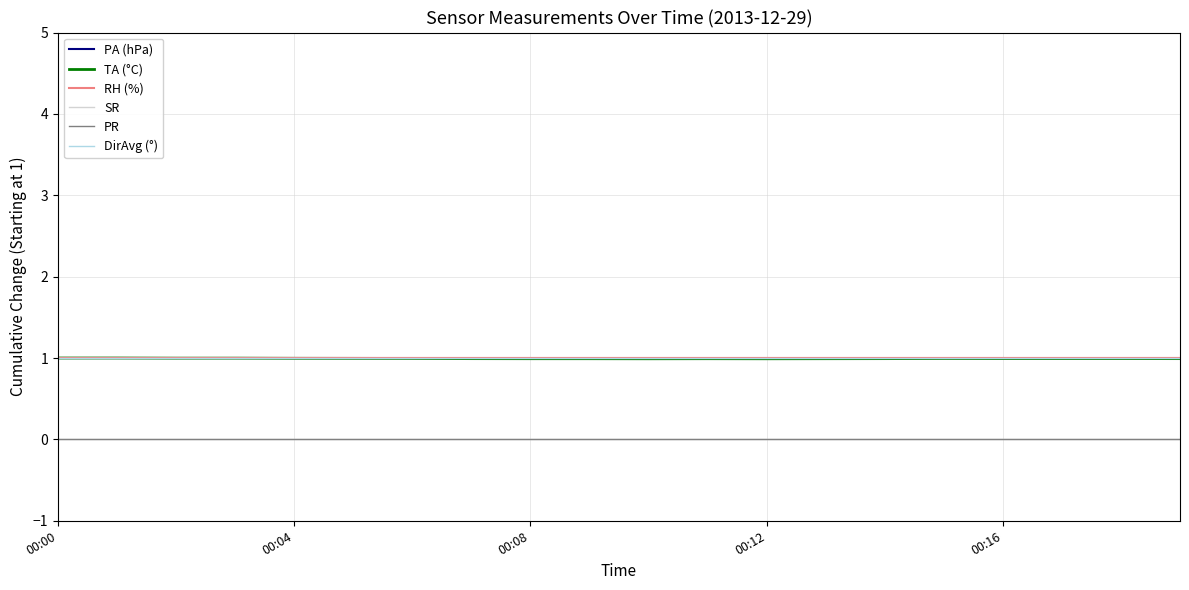

At which label does PA (hPa) first exceed 1?

00:04